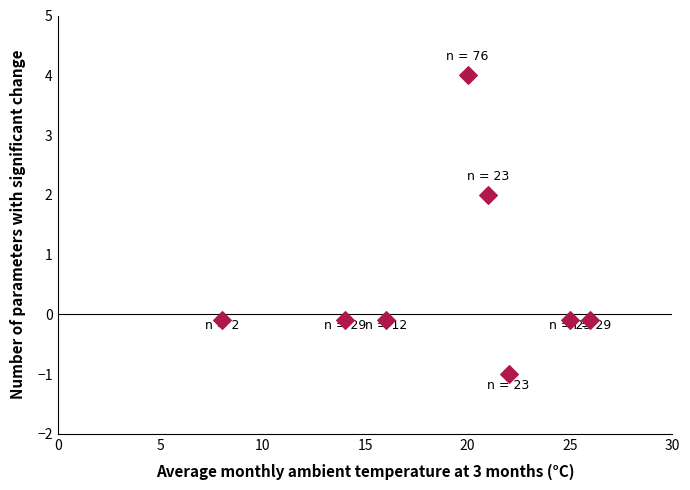

What Y value in the scatter plot is closest to 1?

2.0